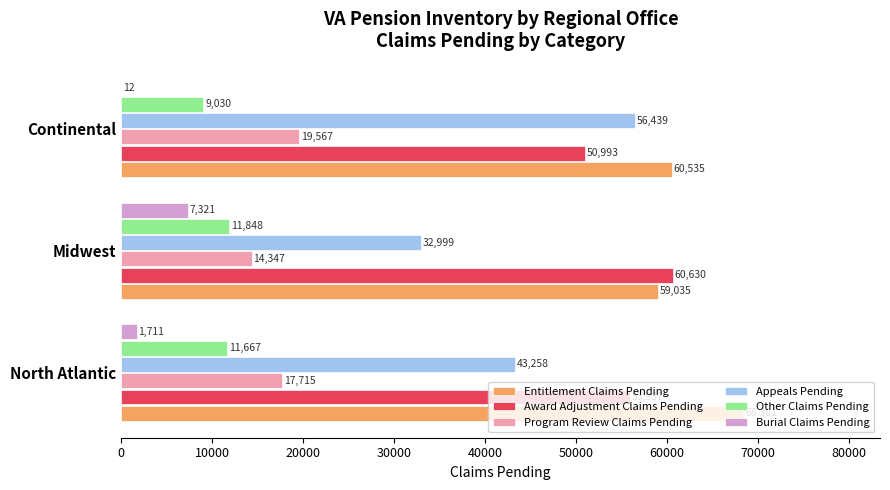

Between Midwest and Continental, which series saw the biggest shift?

Appeals Pending